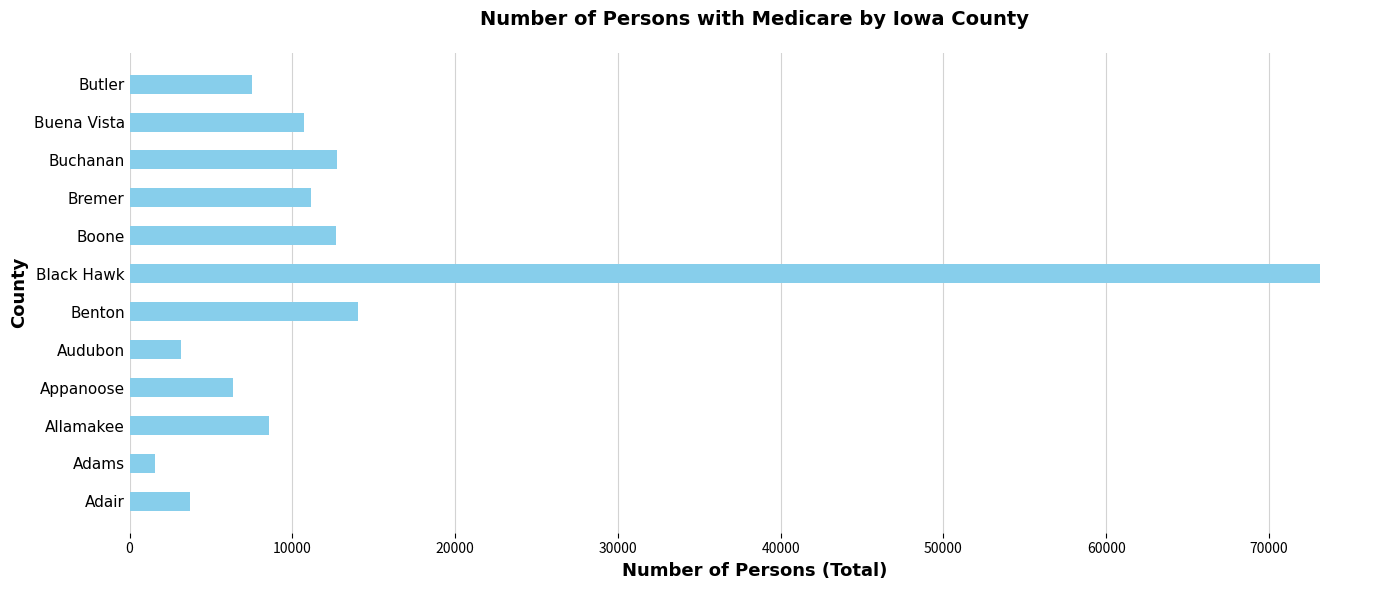

What is the average value?

13778